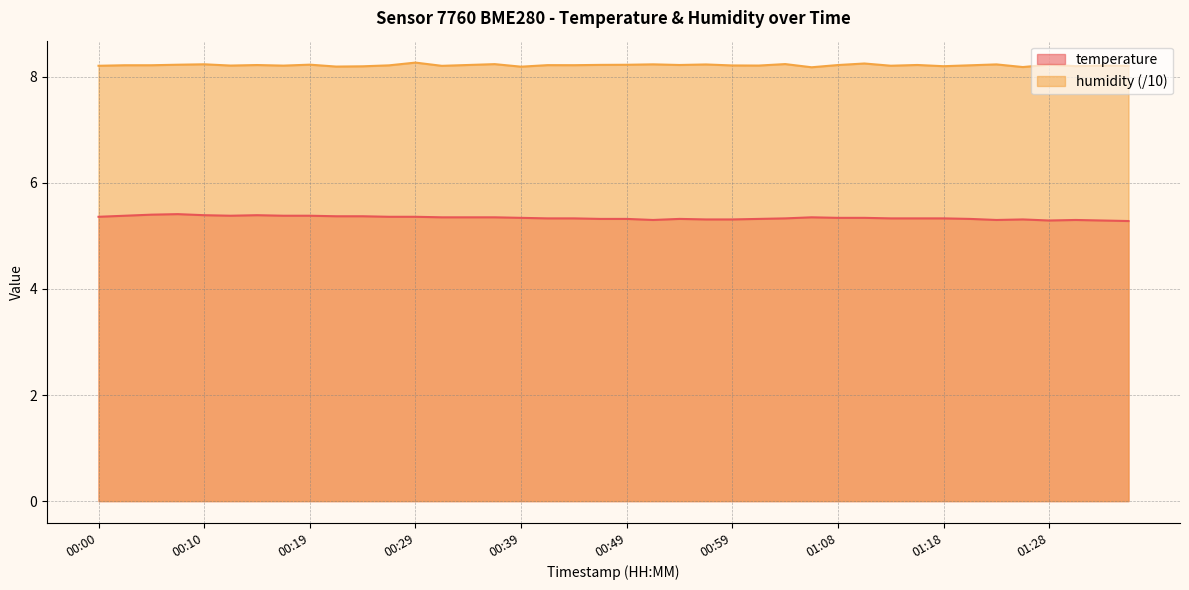

Between 00:51 and 00:07, which is larger?

00:07